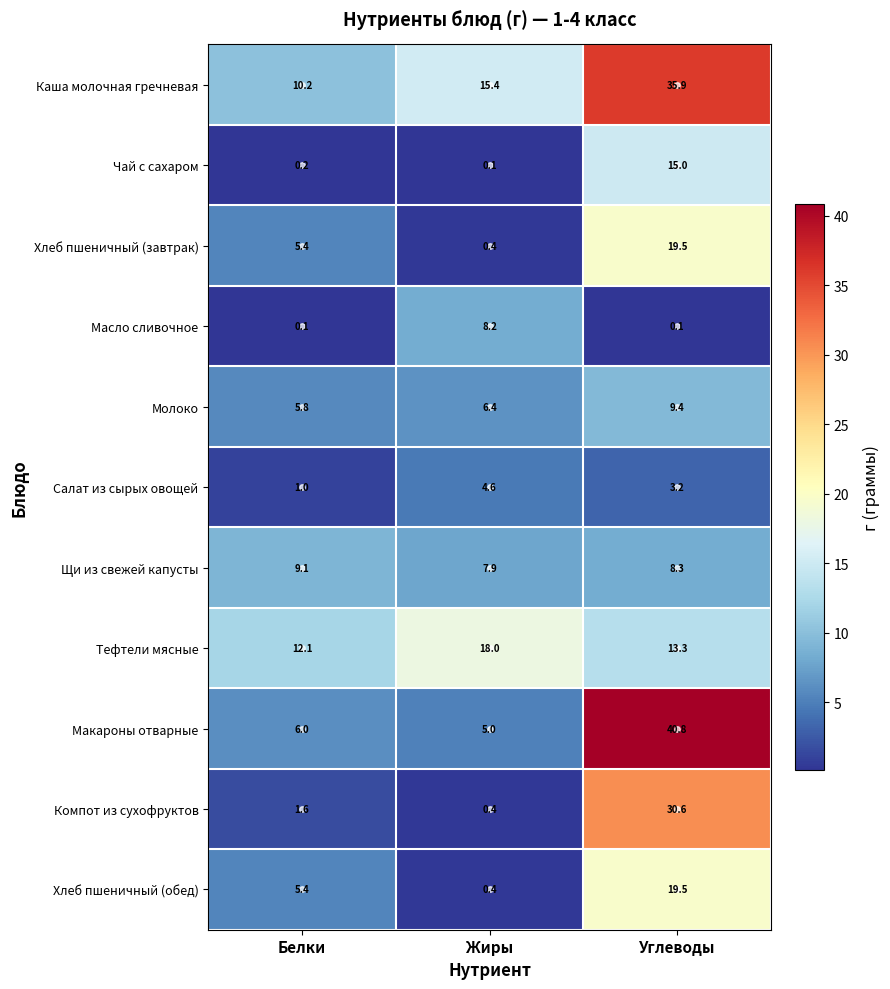

Where does the Хлеб пшеничный (обед) series first go above 5?

Белки